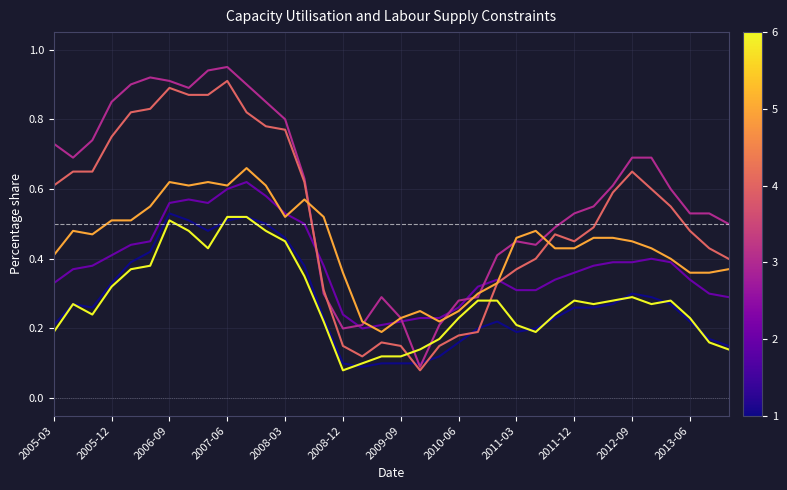

Does the chart have visible grid lines?

Yes